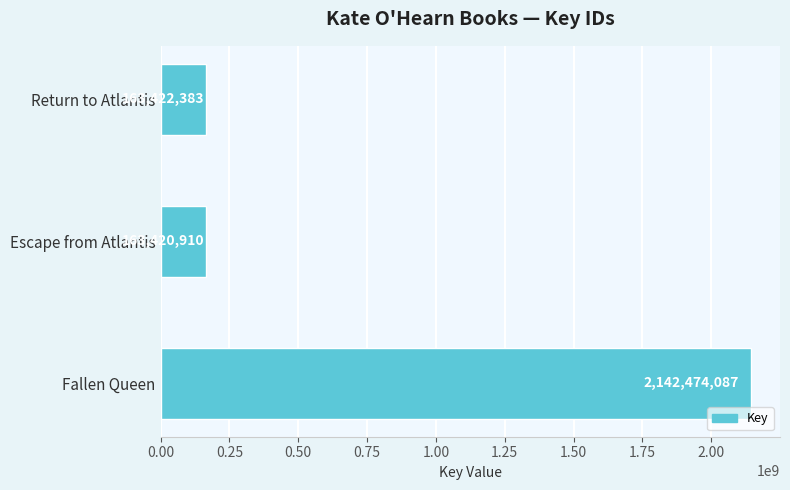

List the labels in order of value, smallest first.

Escape from Atlantis, Return to Atlantis, Fallen Queen